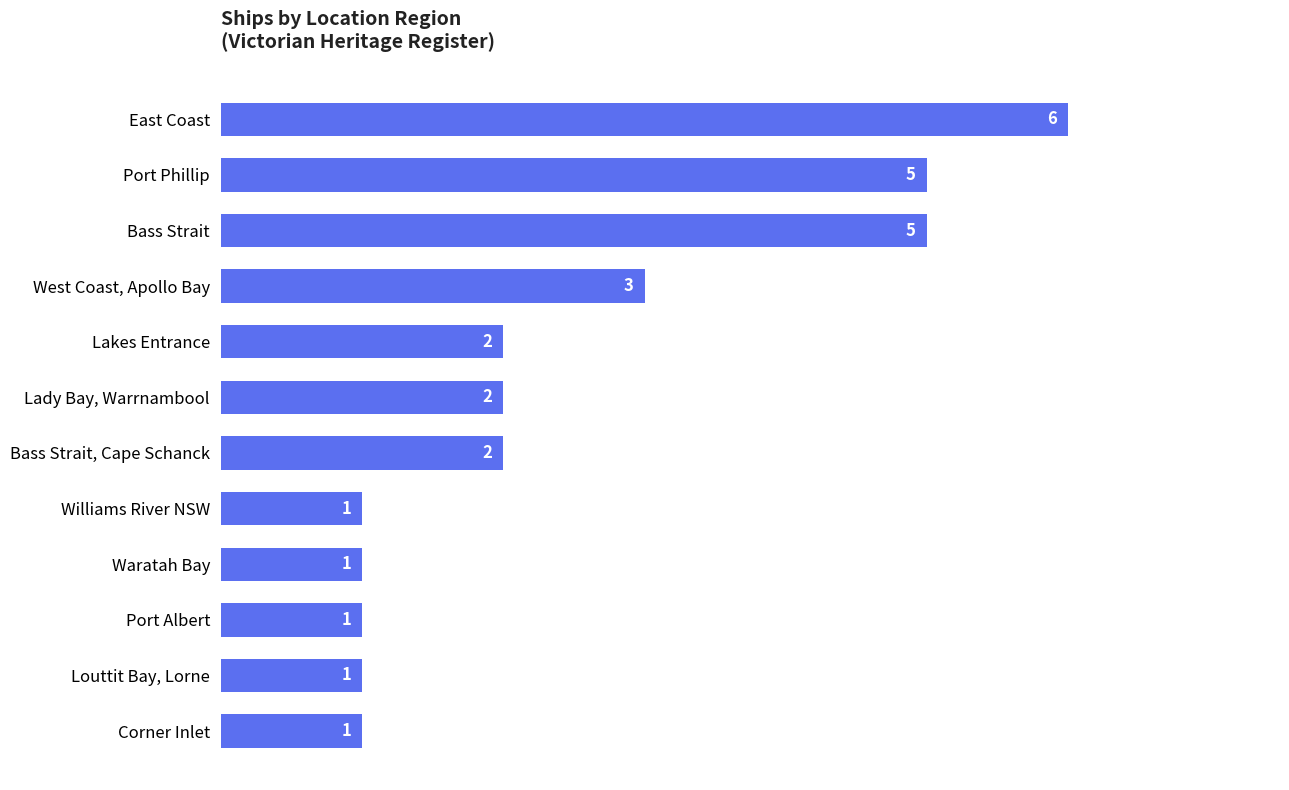

Reading bottom to top, list all the values displayed in this chart.

1	1	1	1	1	2	2	2	3	5	5	6